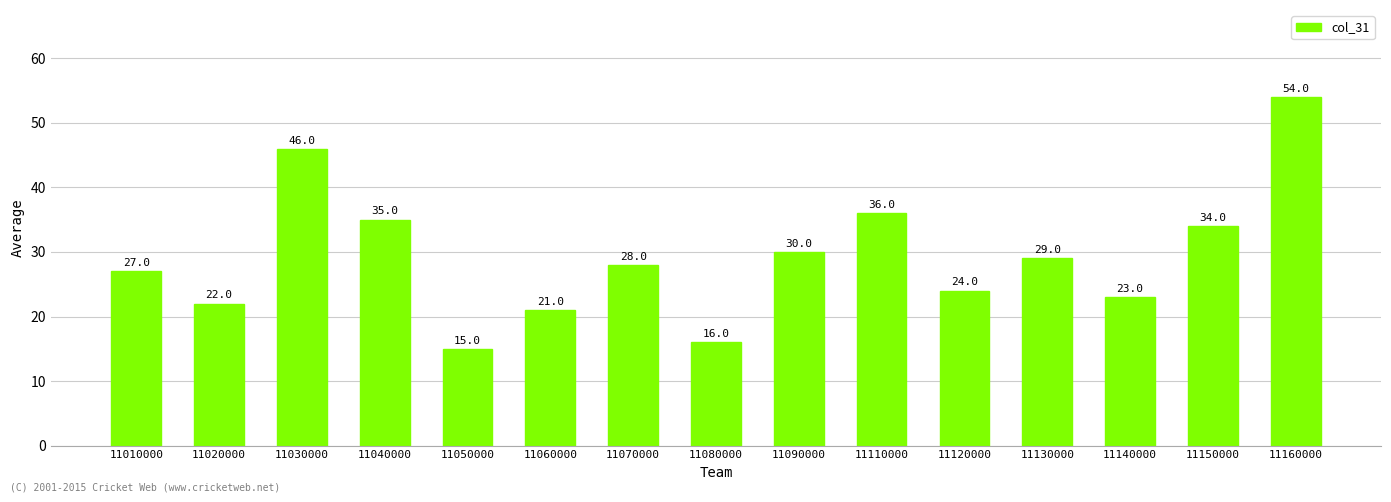

List the labels in order of value, smallest first.

11050000, 11080000, 11060000, 11020000, 11140000, 11120000, 11010000, 11070000, 11130000, 11090000, 11150000, 11040000, 11110000, 11030000, 11160000